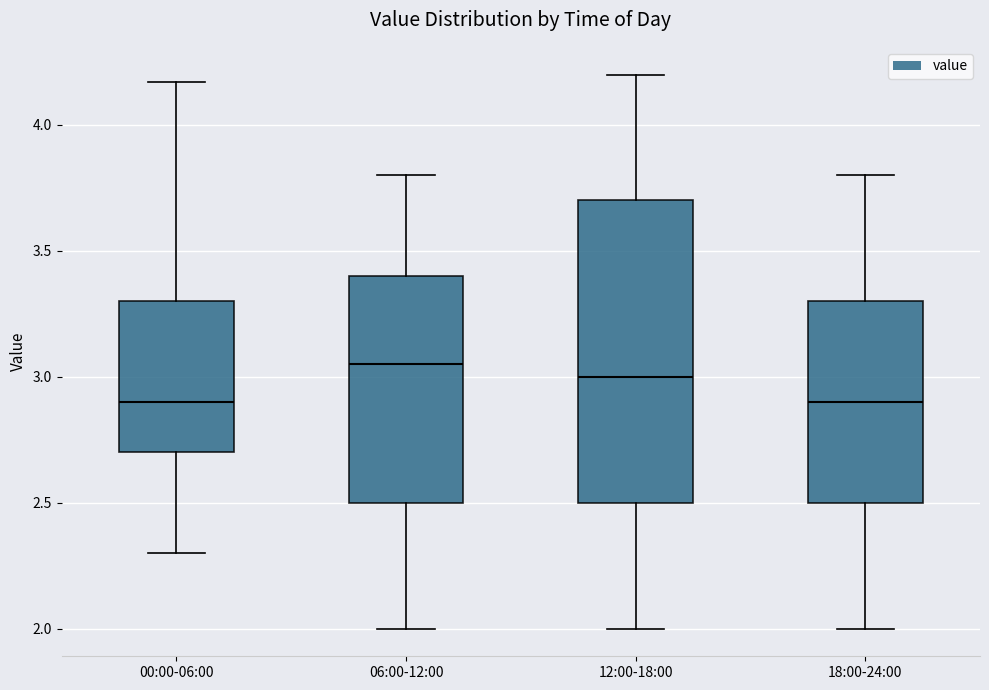

Reading left to right, read every box against the y-axis: the position of its median line, the range the box covers, and the ends of its whiskers. The values are not printed on the chart, so give them approximately, as read against the axis.

00:00-06:00: median 2.90, box 2.70 to 3.30, whiskers 2.30 to 4.15
06:00-12:00: median 3.05, box 2.50 to 3.40, whiskers 2.00 to 3.80
12:00-18:00: median 3.00, box 2.50 to 3.70, whiskers 2.00 to 4.20
18:00-24:00: median 2.90, box 2.50 to 3.30, whiskers 2.00 to 3.80